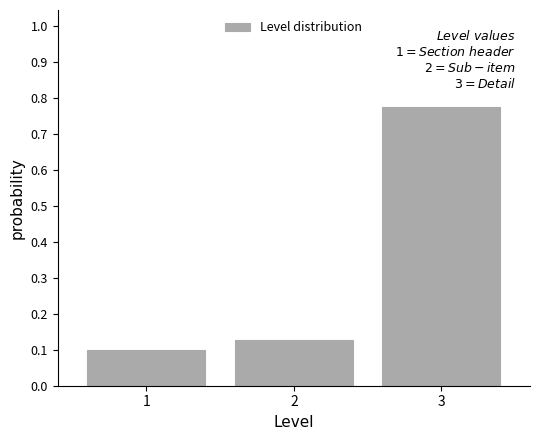

The value at 2 is 0.0. True or false?

False